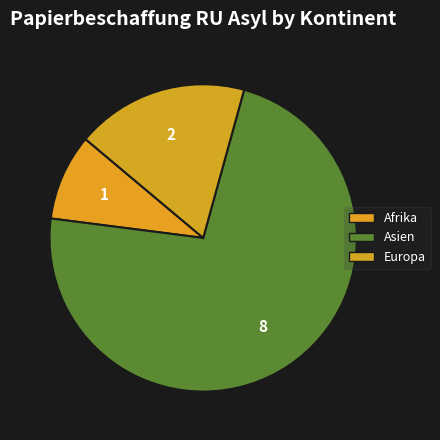

Which category has the smallest portion of the pie?

Afrika